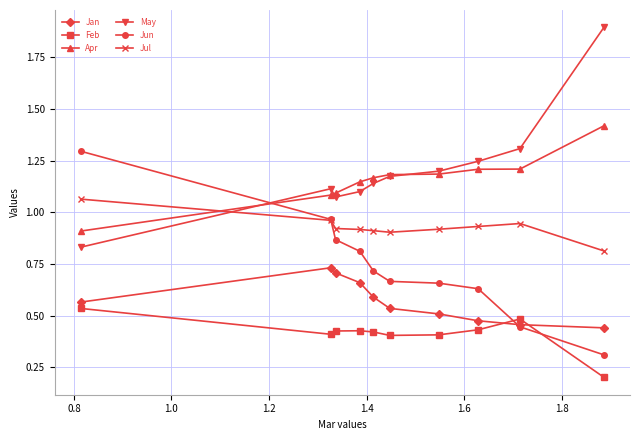

How many Jul values are between 0 and 1?

9